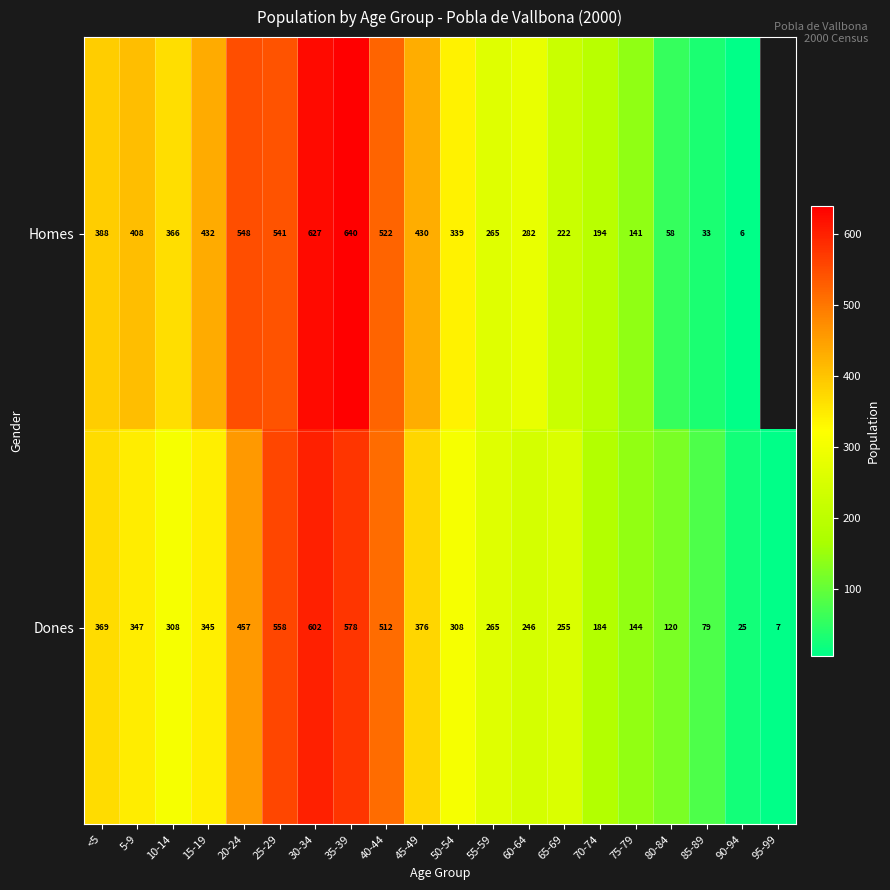

At which label does Dones reach its peak?

30-34